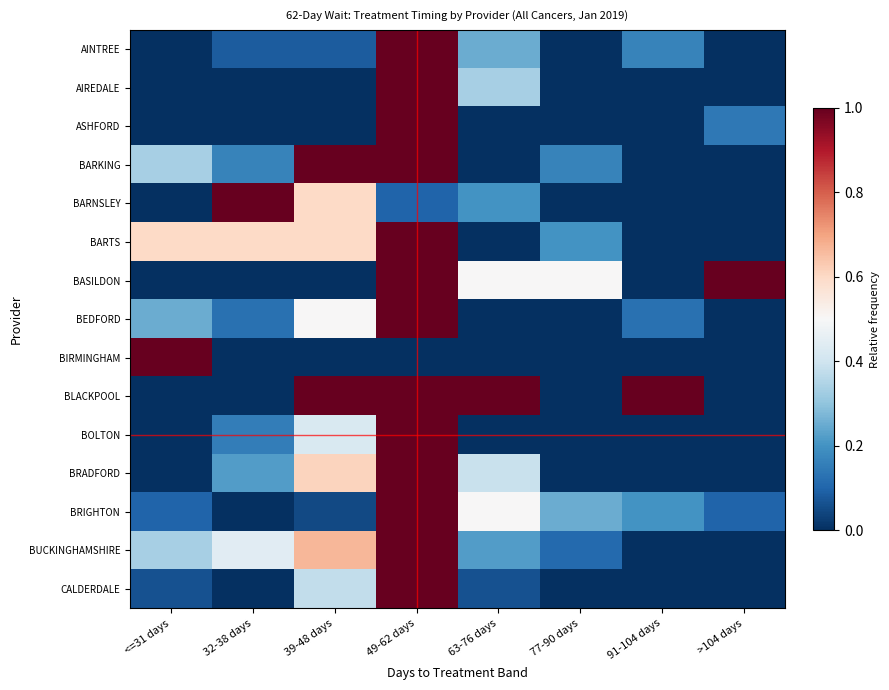

Between 77-90 days and >104 days, which is larger?

77-90 days